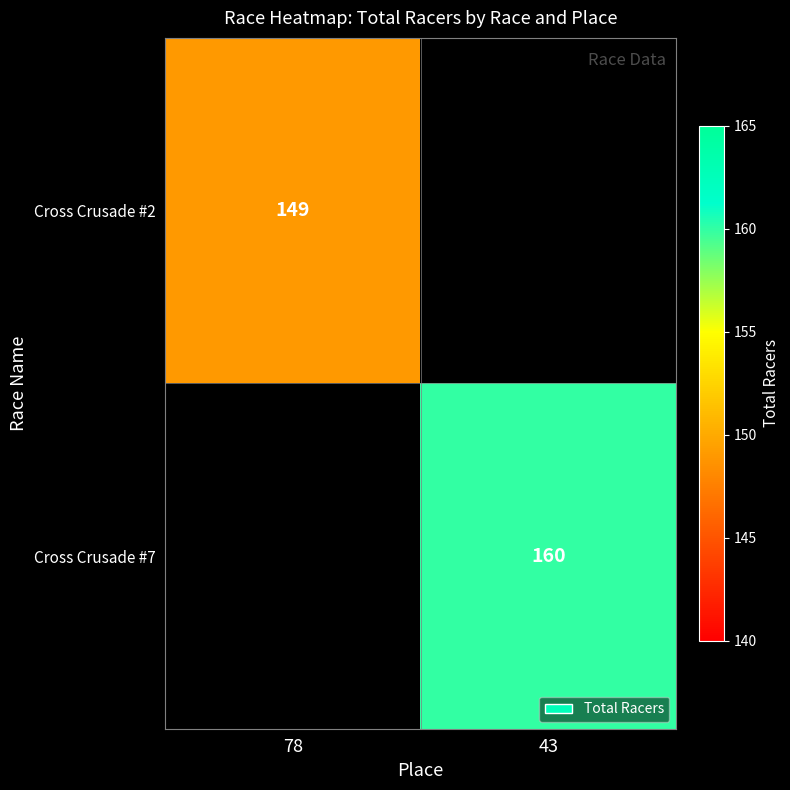

Is it true that Cross Crusade #7 equals 96 at 43?

False